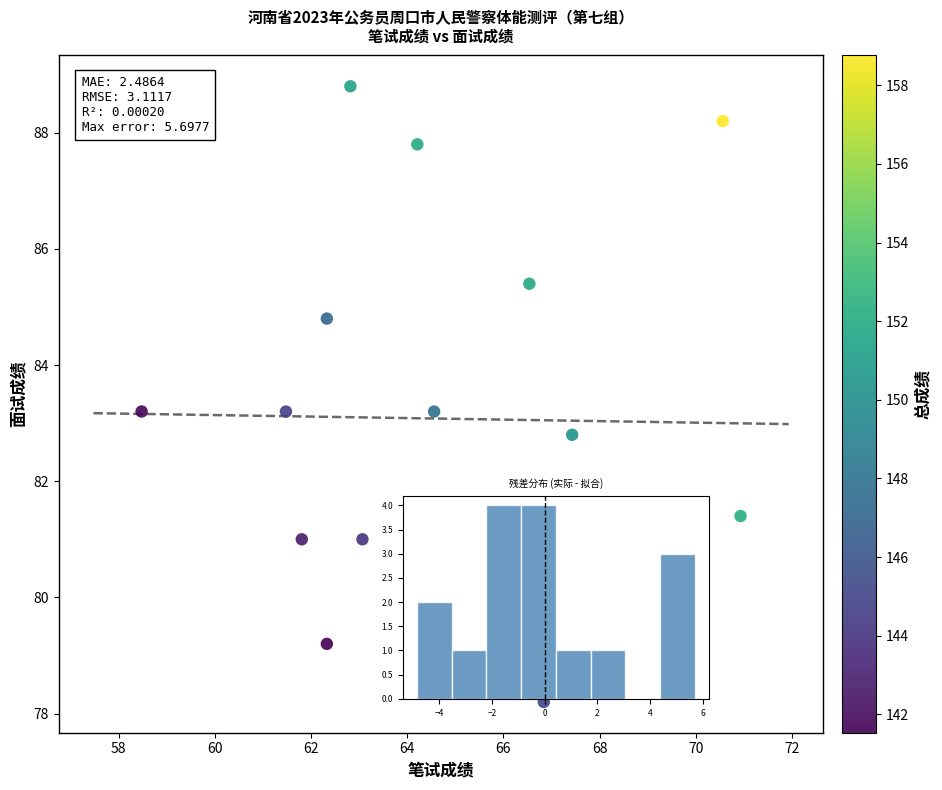

What is the range of Y values (max minus min)?

10.6